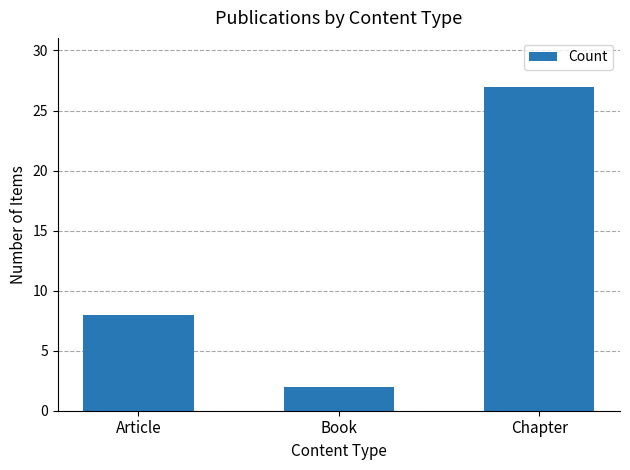

List the labels in order of value, largest first.

Chapter, Article, Book